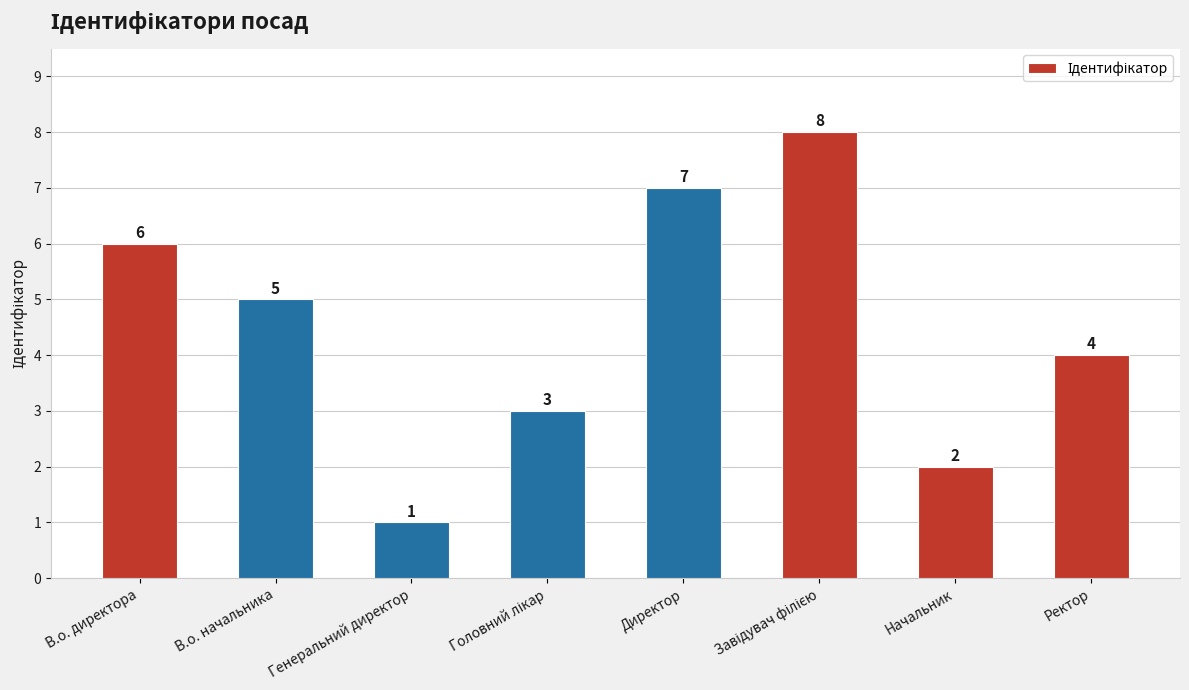

How many values are below 5?

4